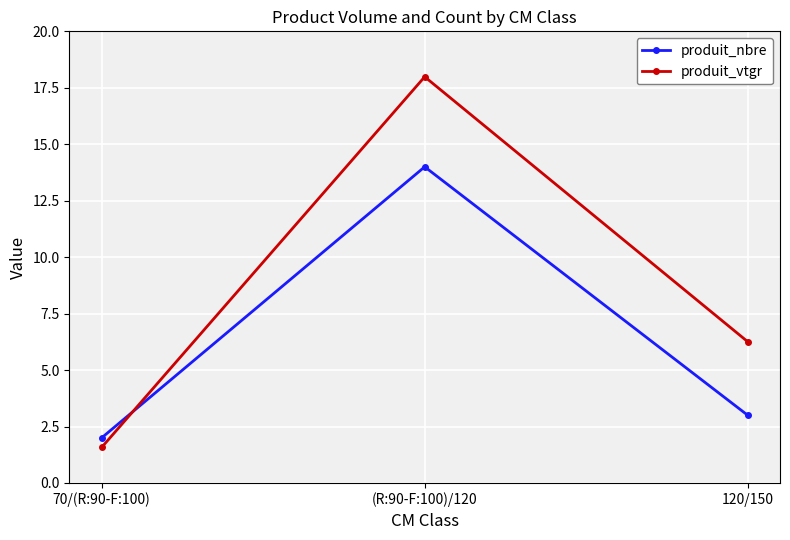

Reading left to right, extract all data points from this chart.

produit_nbre: 70/(R:90-F:100)=2.0	(R:90-F:100)/120=14.0	120/150=3.0
produit_vtgr: 70/(R:90-F:100)=1.6	(R:90-F:100)/120=18.0	120/150=6.3